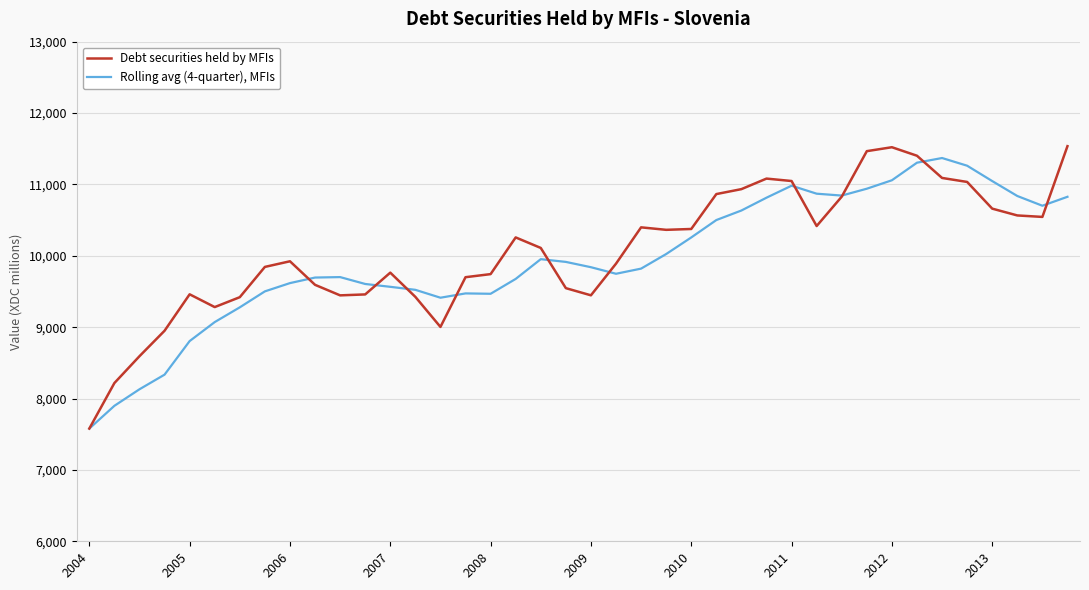

What is the maximum value for Debt securities held by MFIs?

11535.8